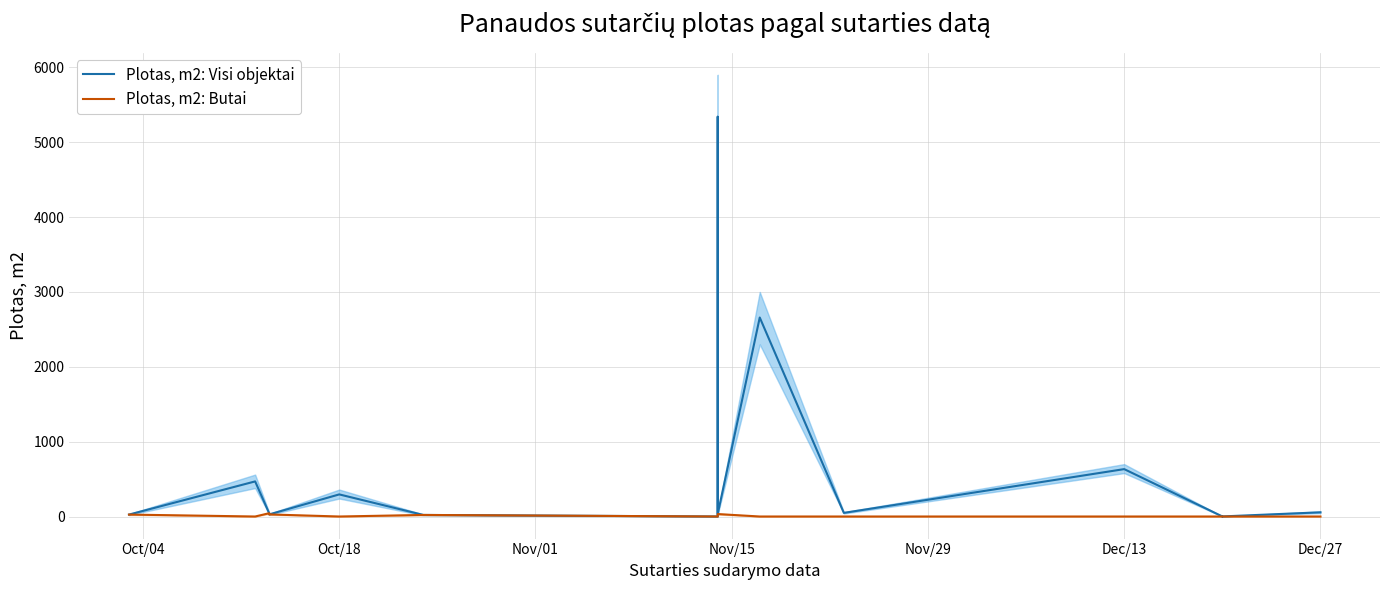

Reading right to left, list all the values displayed in this chart.

Plotas, m2: Visi objektai: 56.0	1.0	1.0	0.6	1.0	633.1	48.5	2658.7	32.7	5341.0	0.0	20.8	295.3	27.8	43.7	468.9	25.6
Plotas, m2: Butai: 0.0	0.0	0.0	0.0	0.0	0.0	0.0	0.0	32.7	0.0	0.0	20.8	0.0	27.8	43.7	0.0	25.6